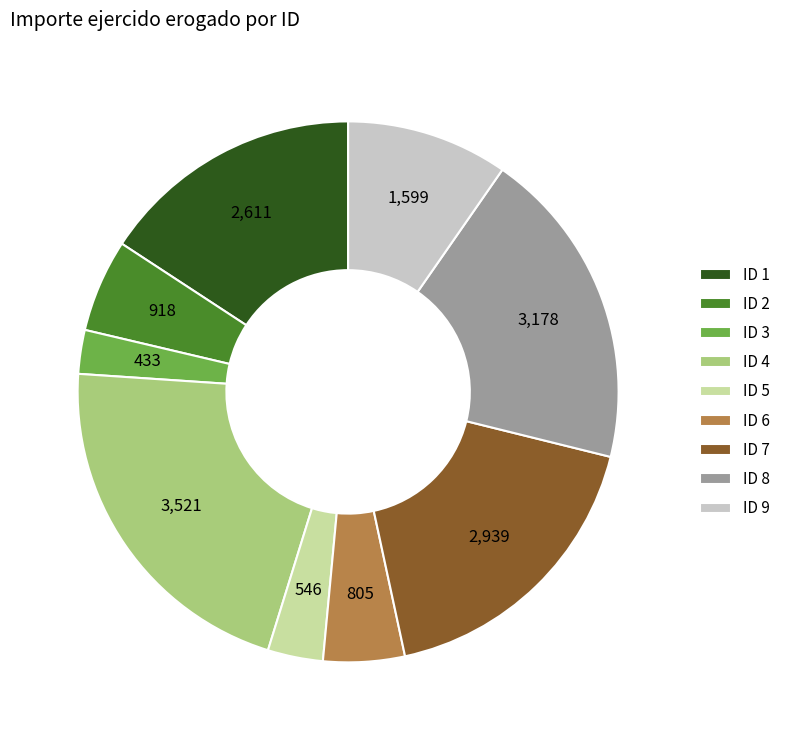

Does any single category account for the majority?

No